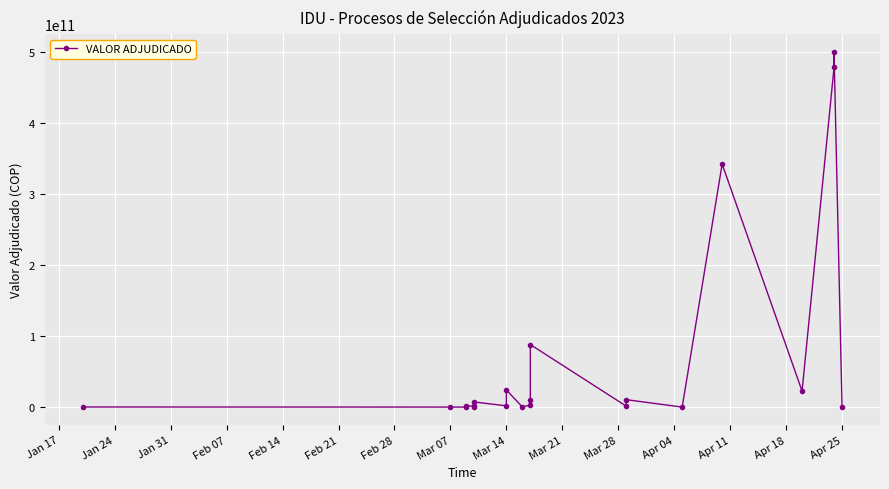

What is the sum of all values?

1491481116115